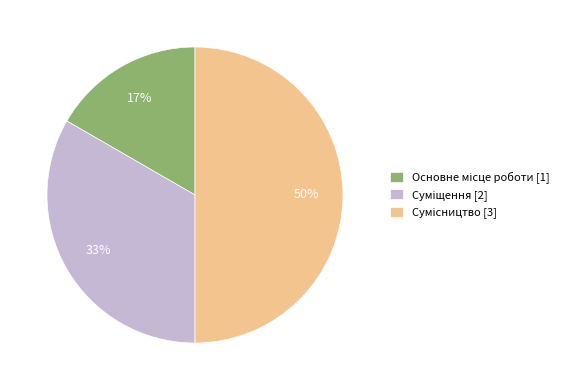

To the nearest percent, what is the average slice percentage?

33%